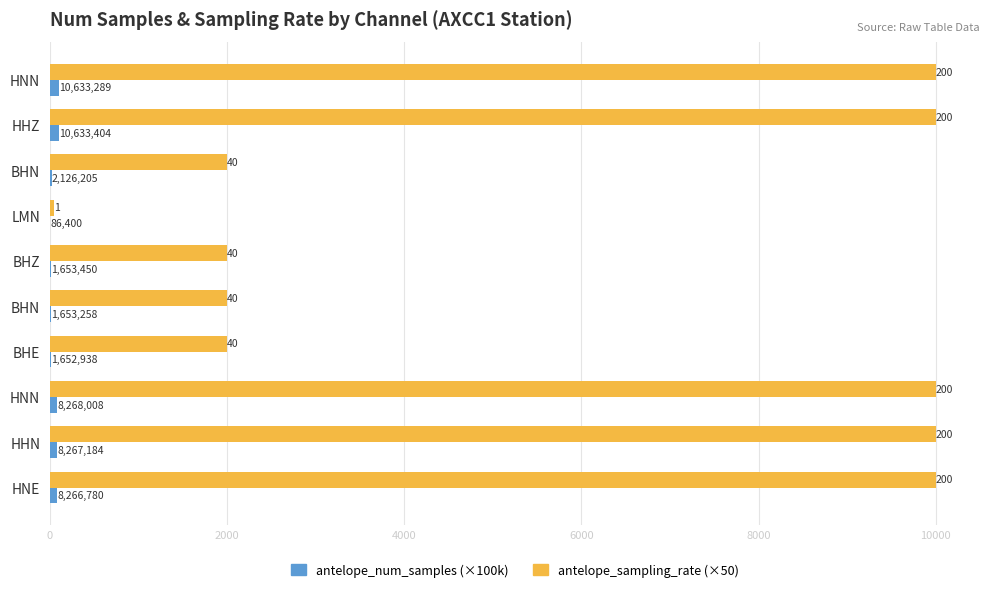

List the series in order of their overall mean, highest first.

antelope_sampling_rate (×50), antelope_num_samples (×100k)